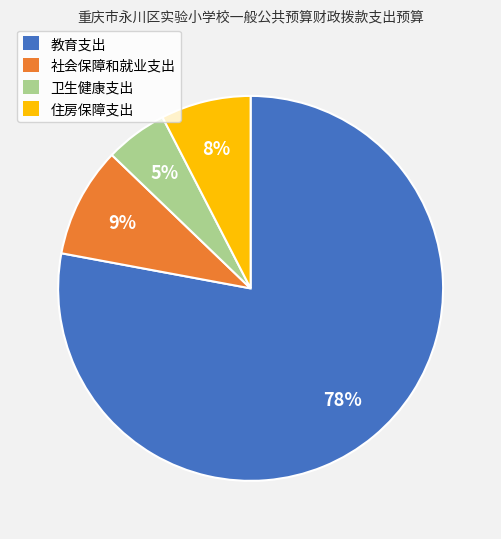

Is it true that 社会保障和就业支出 is 2% of the pie?

False